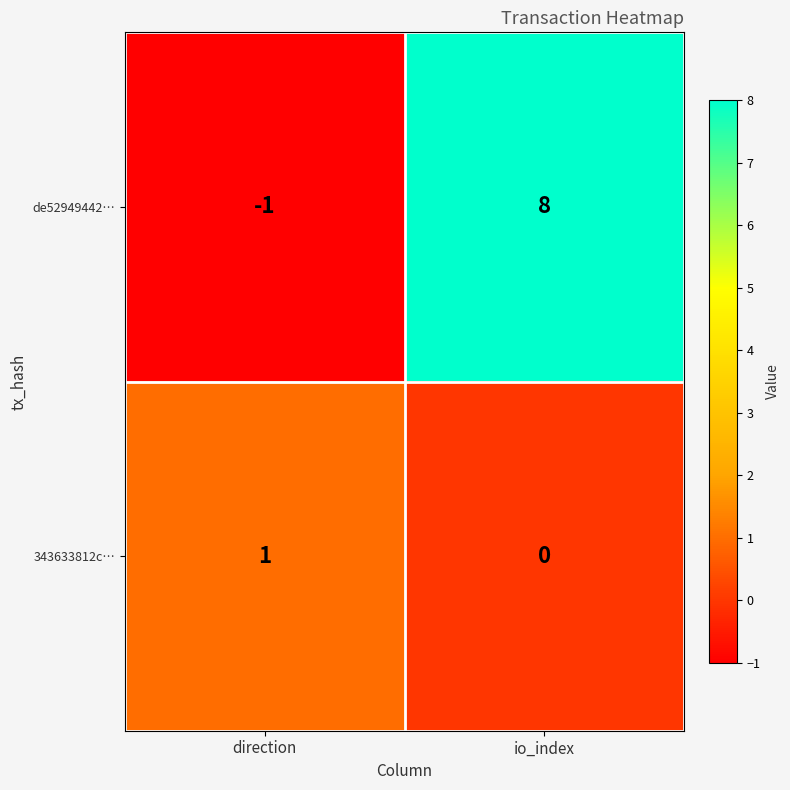

Which label corresponds to the smallest value in the chart?

direction